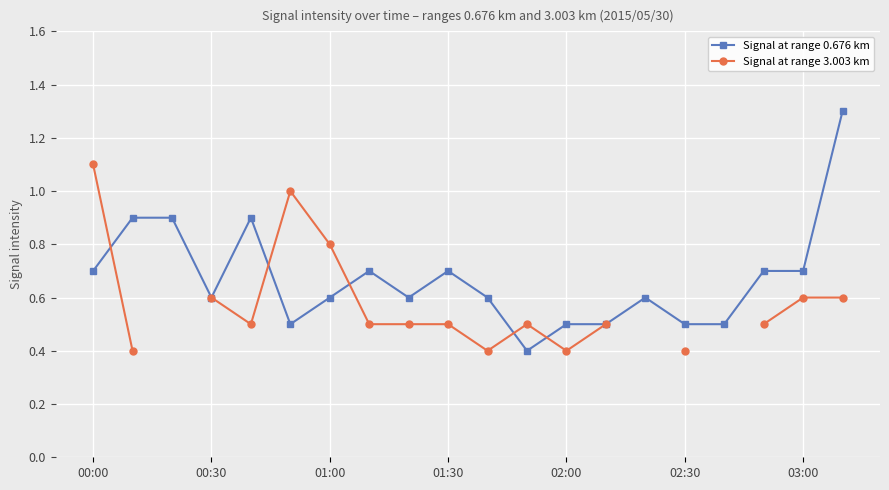

How many Signal at range 0.676 km values are between 0 and 1?

19